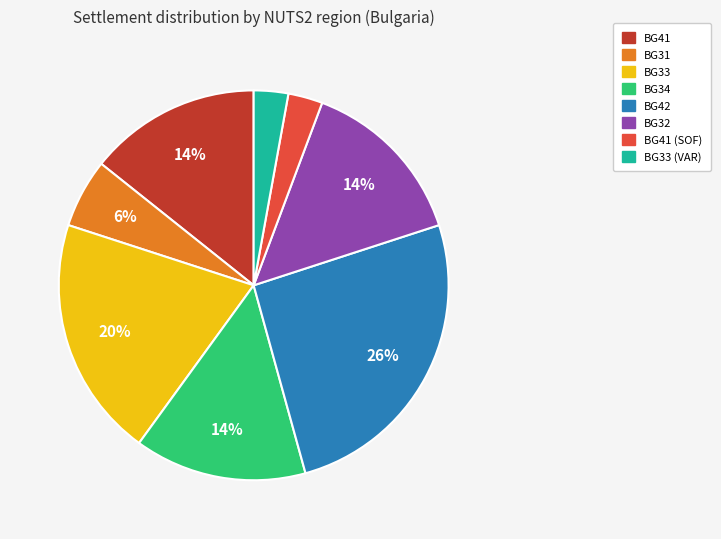

How many slices are in this pie chart?

8